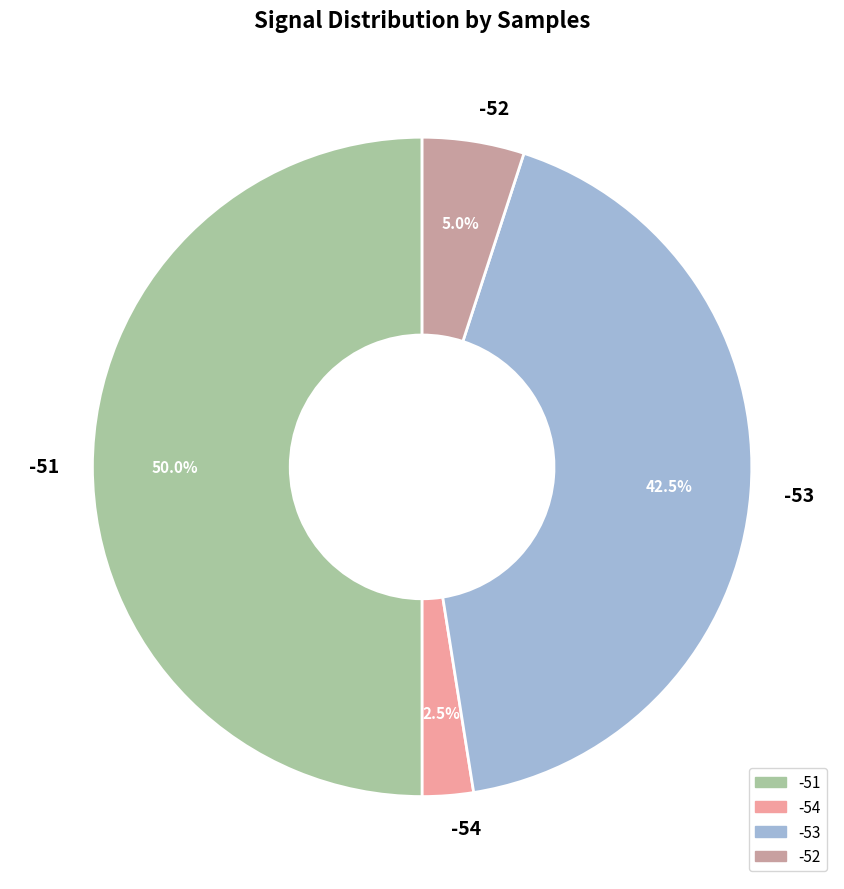

How many slices are in this pie chart?

4